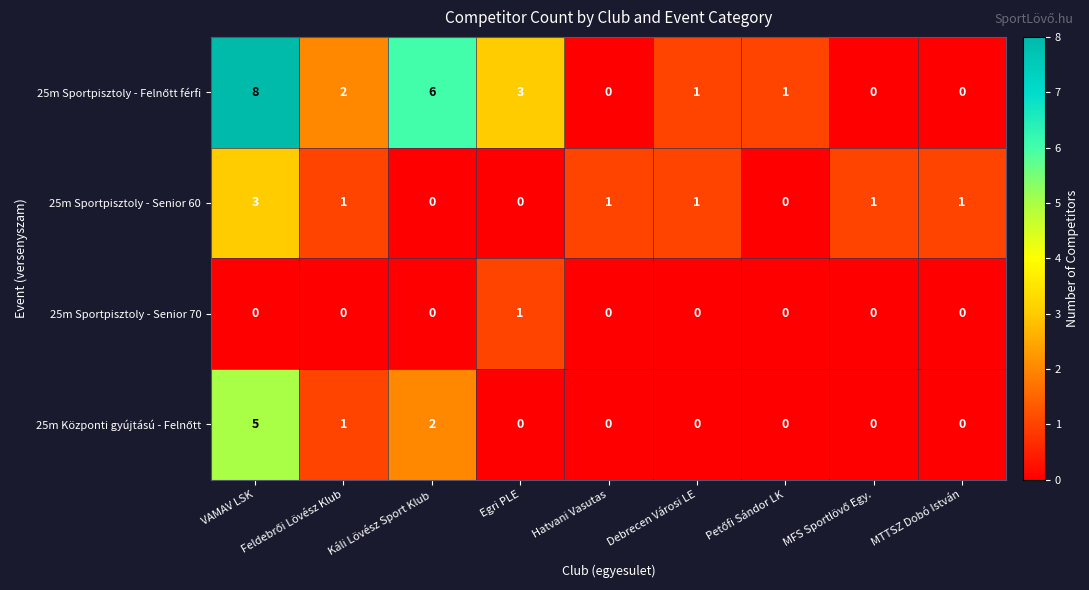

What is the difference between the maximum and minimum values in the 25m Sportpisztoly - Senior 60 series?

3